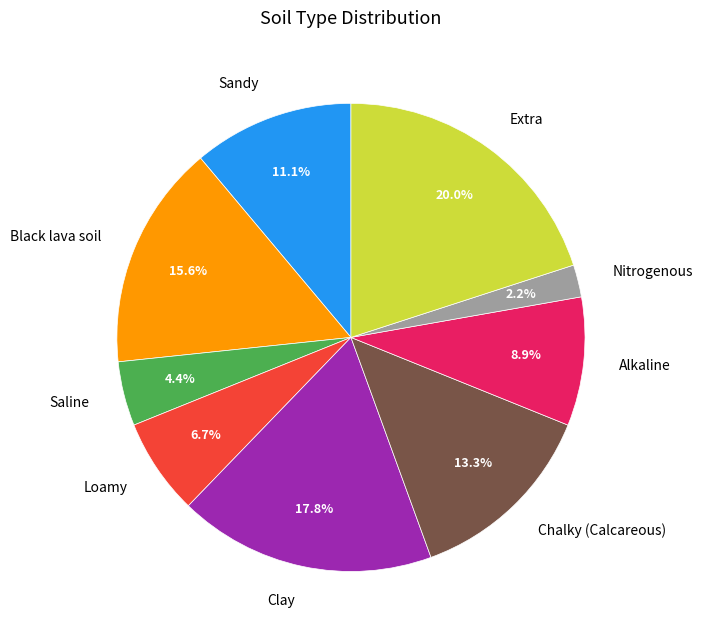

Rank the categories by value from lowest to highest.

Nitrogenous, Saline, Loamy, Alkaline, Sandy, Chalky (Calcareous), Black lava soil, Clay, Extra